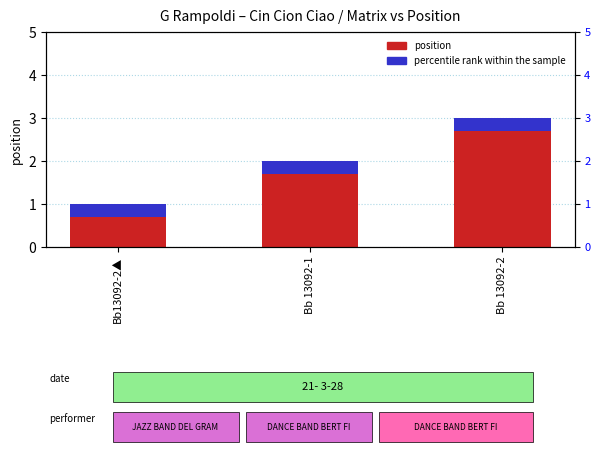

Count the number of values greater than 2.

1